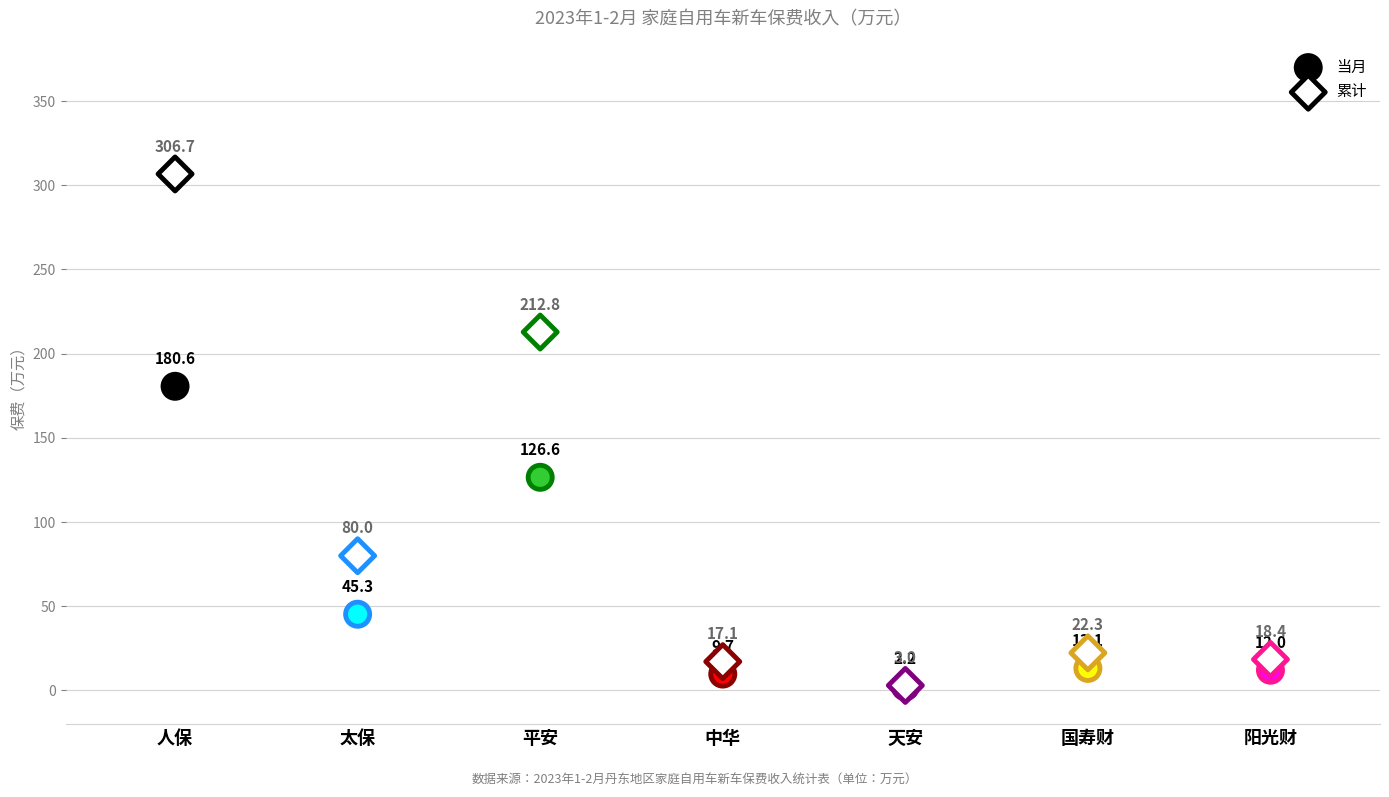

Across all series, what Y value is closest to 154?

180.6